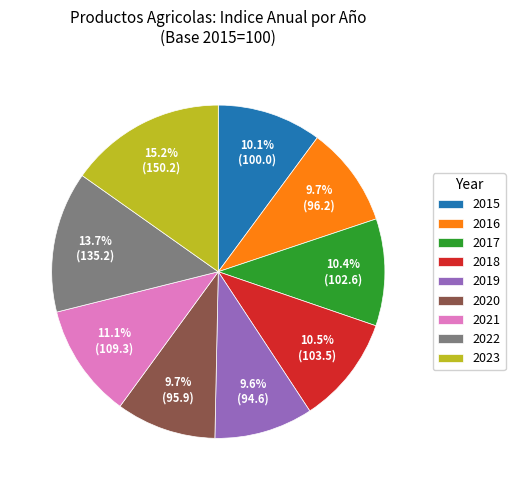

How many segments does this pie chart have?

9